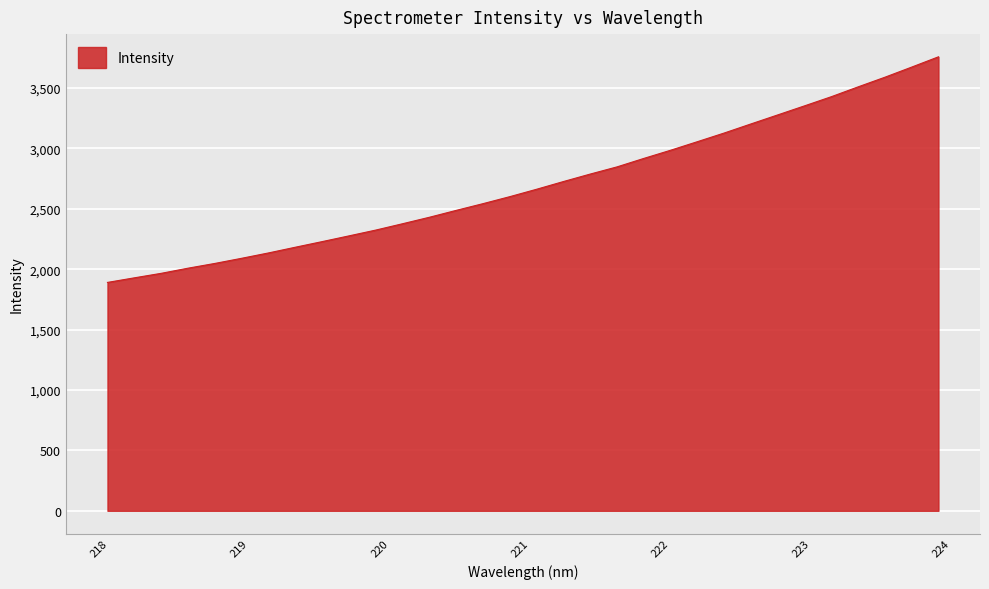

How many lines are shown in the chart?

1